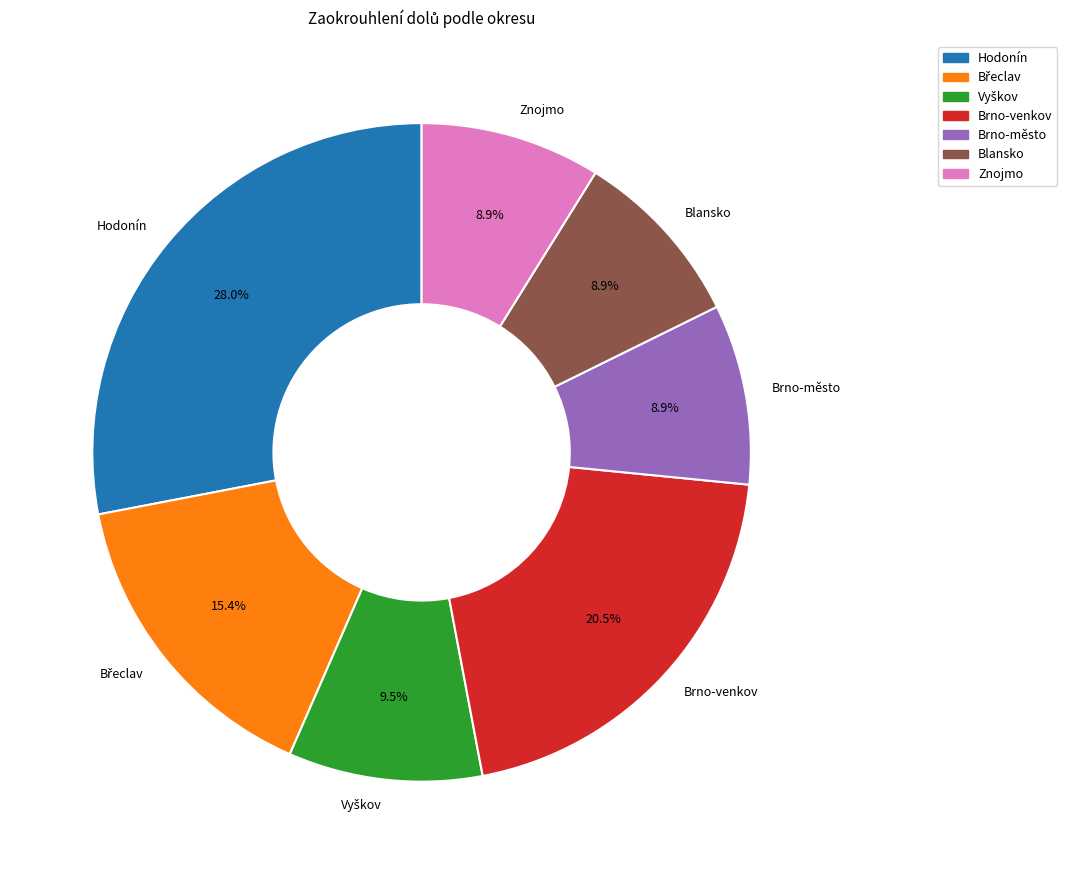

Is there any slice that represents more than half of the pie?

No